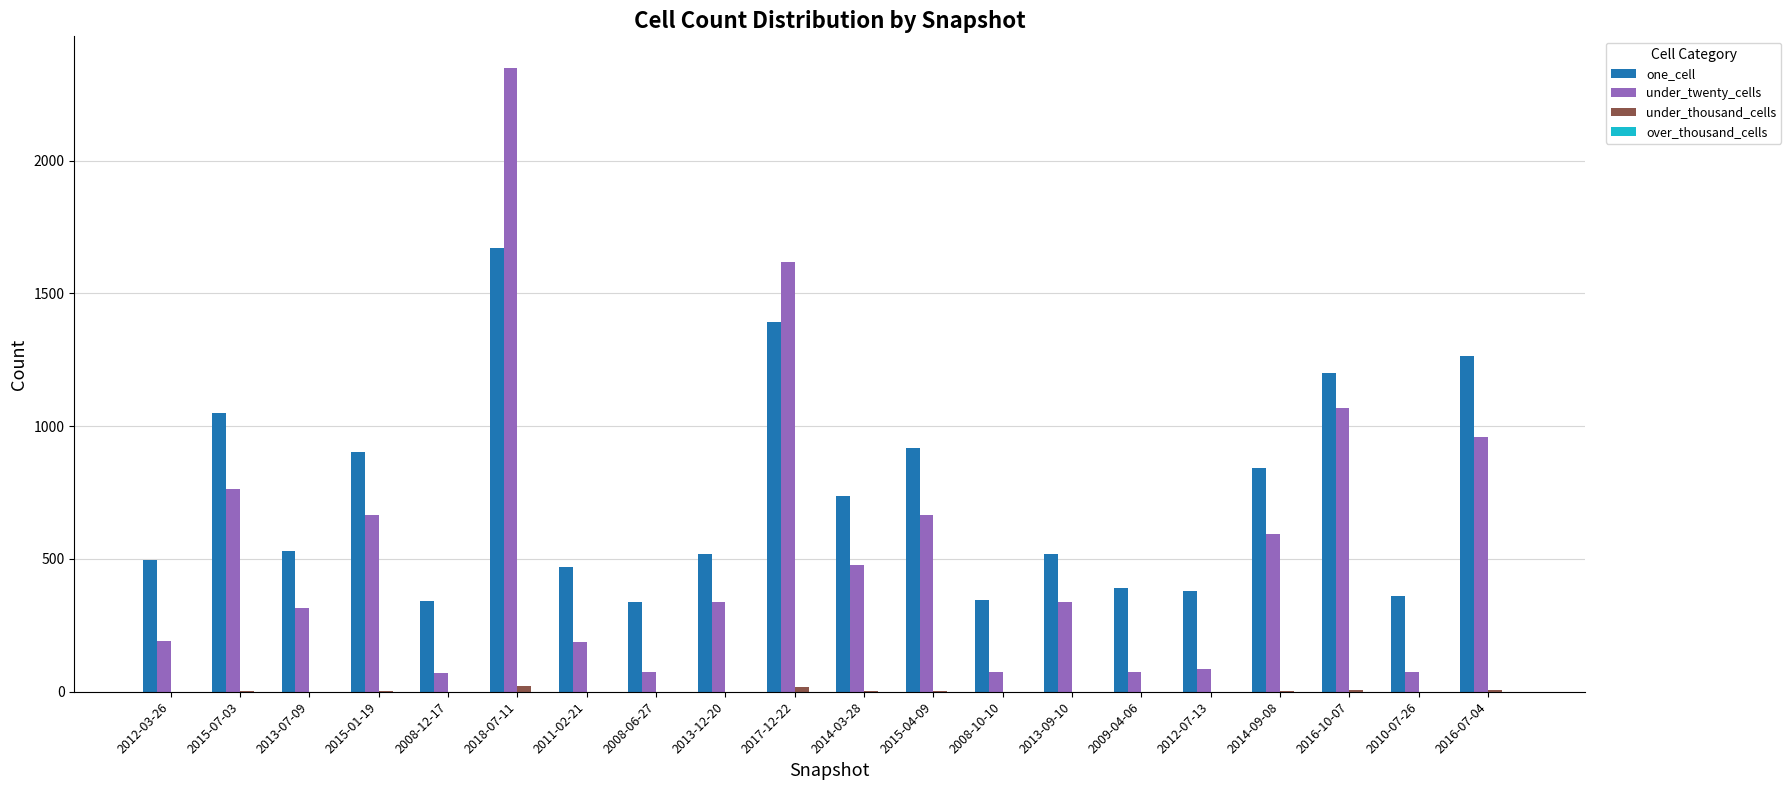

What is the difference between the under_twenty_cells values at 2013-09-10 and 2009-04-06?

263